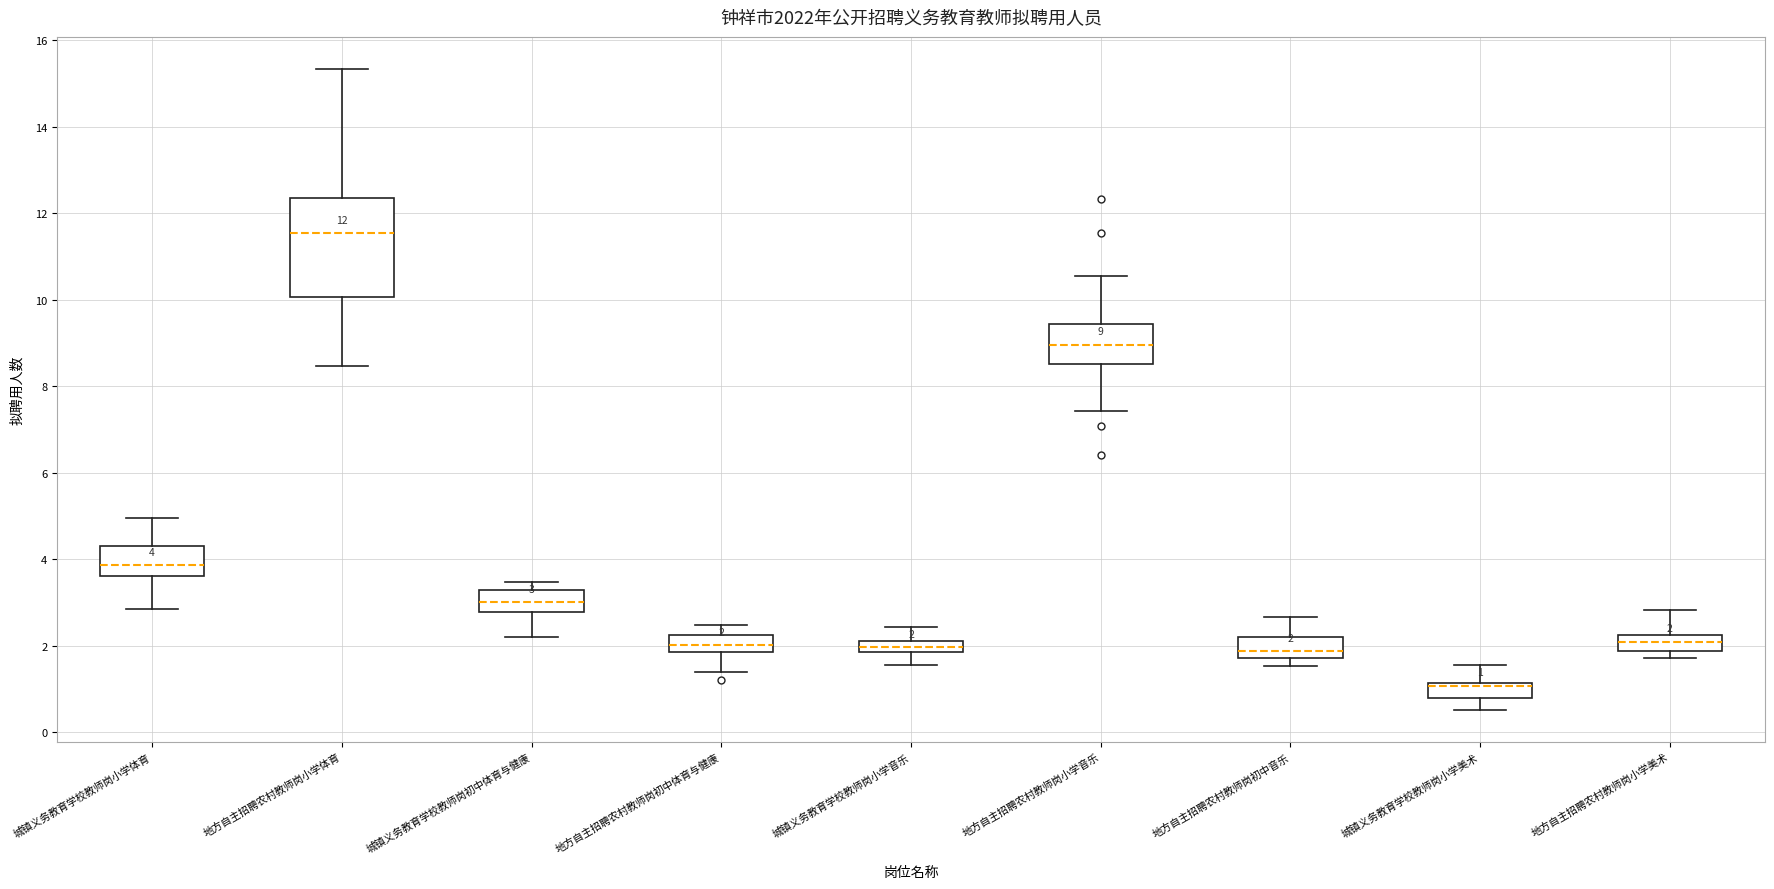

Which box has the highest median line?

地方自主招聘农村教师岗小学体育